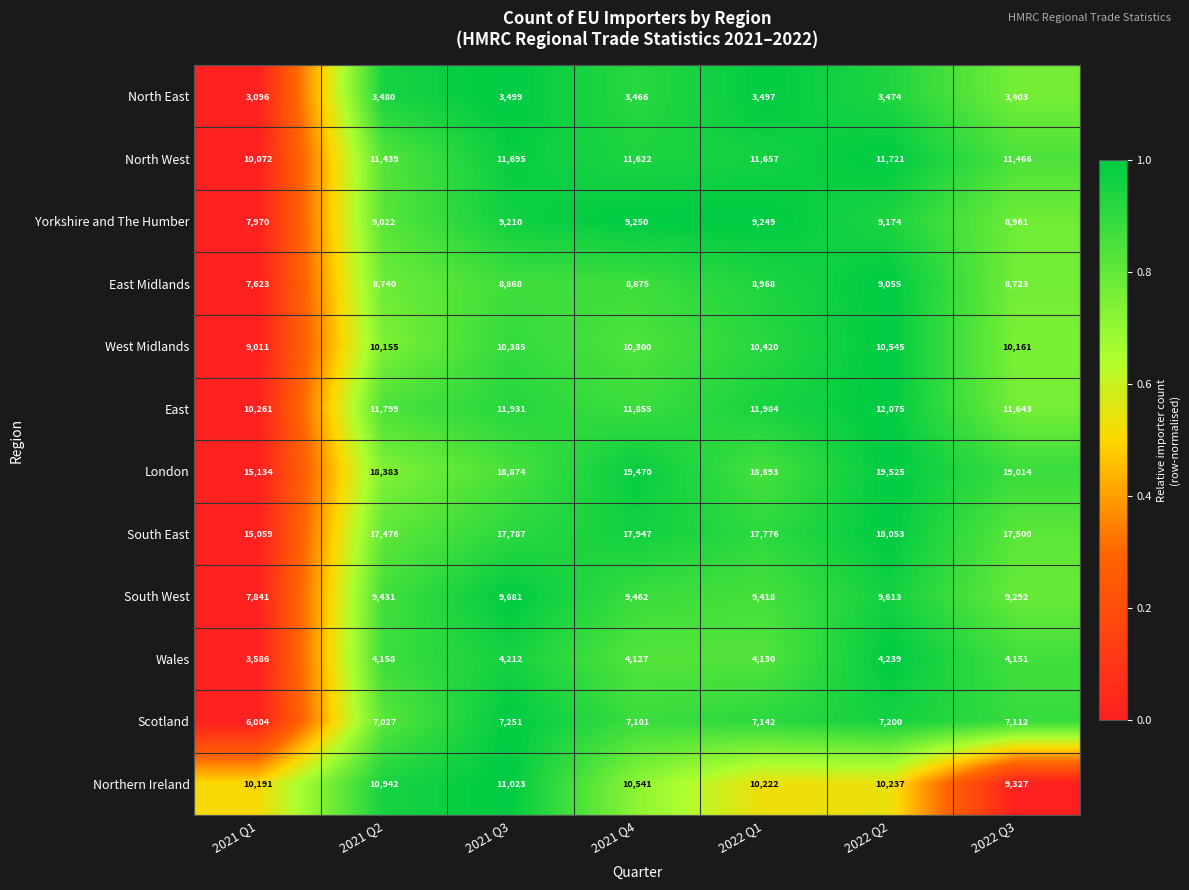

List the labels in order of South East value, largest first.

2022 Q2, 2021 Q4, 2021 Q3, 2022 Q1, 2022 Q3, 2021 Q2, 2021 Q1